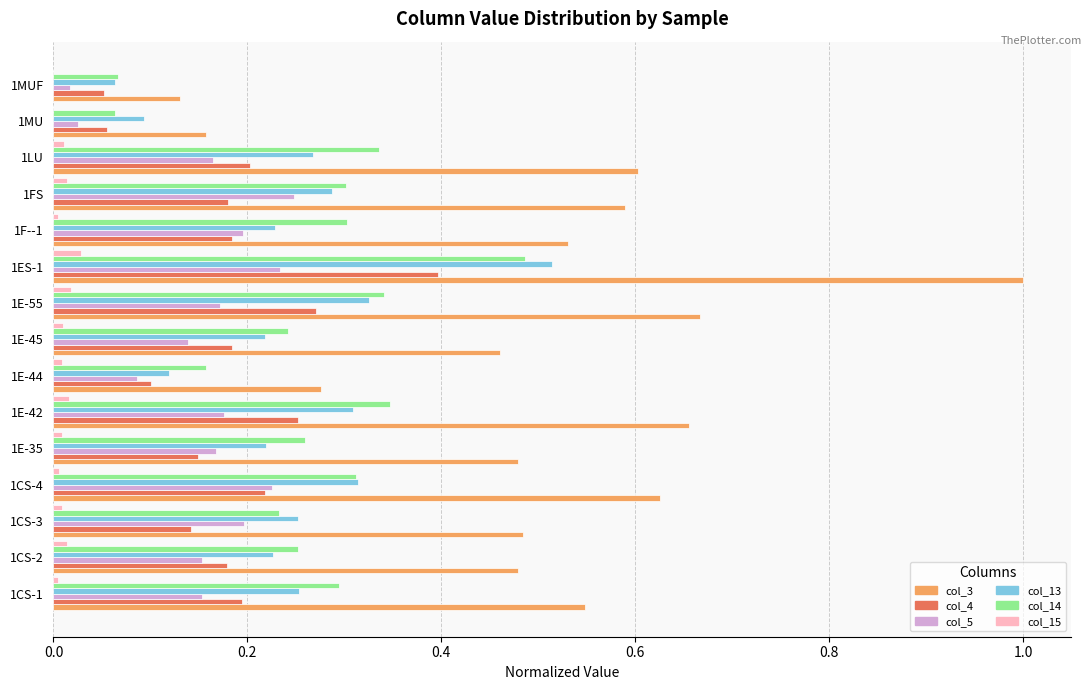

What is the sum of all col_3 values?

7.7